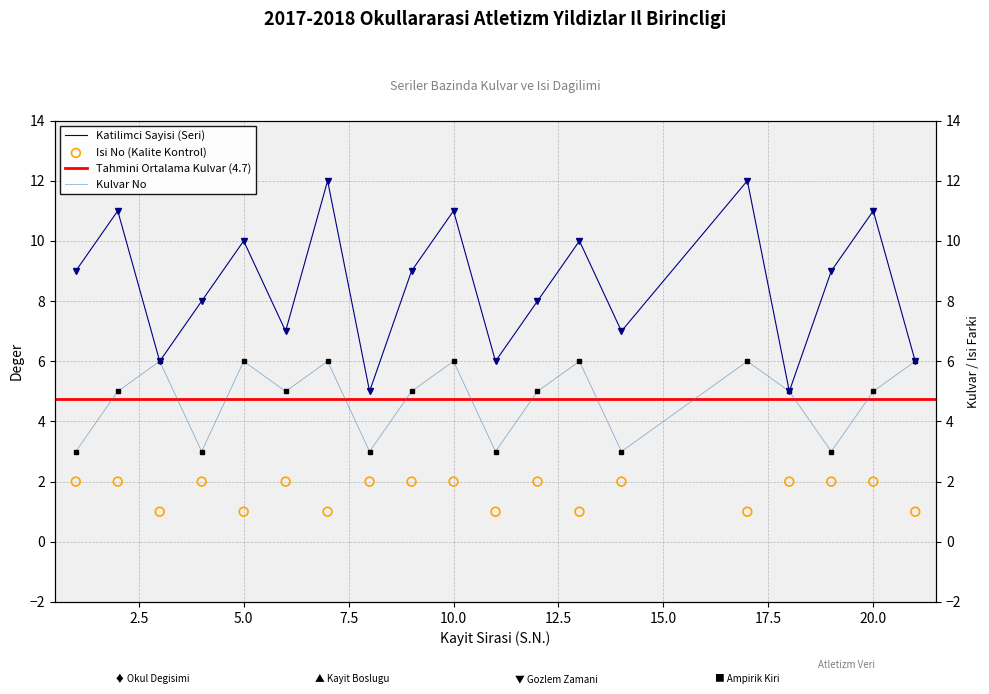

Which series has the largest Y range (max minus min)?

Participant Count per Series